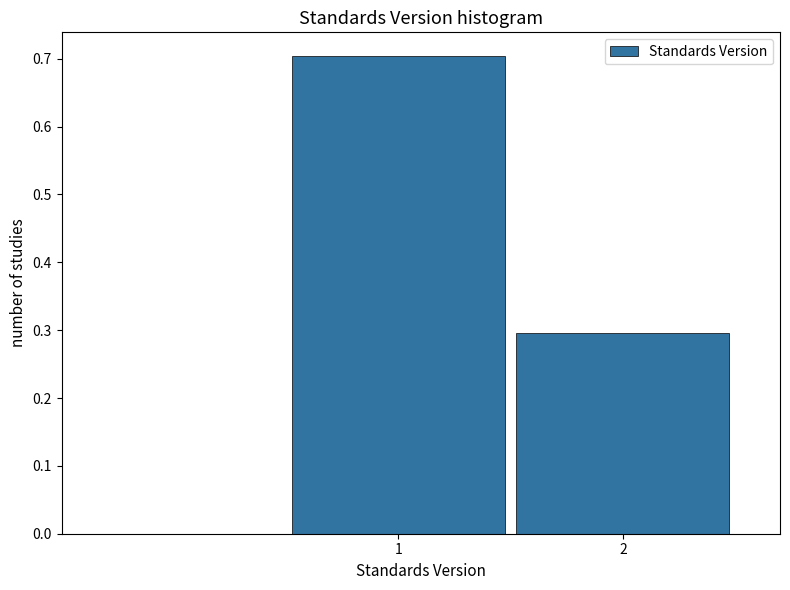

Reading right to left, transcribe all the data shown in this chart.

2=0.3	1=0.7